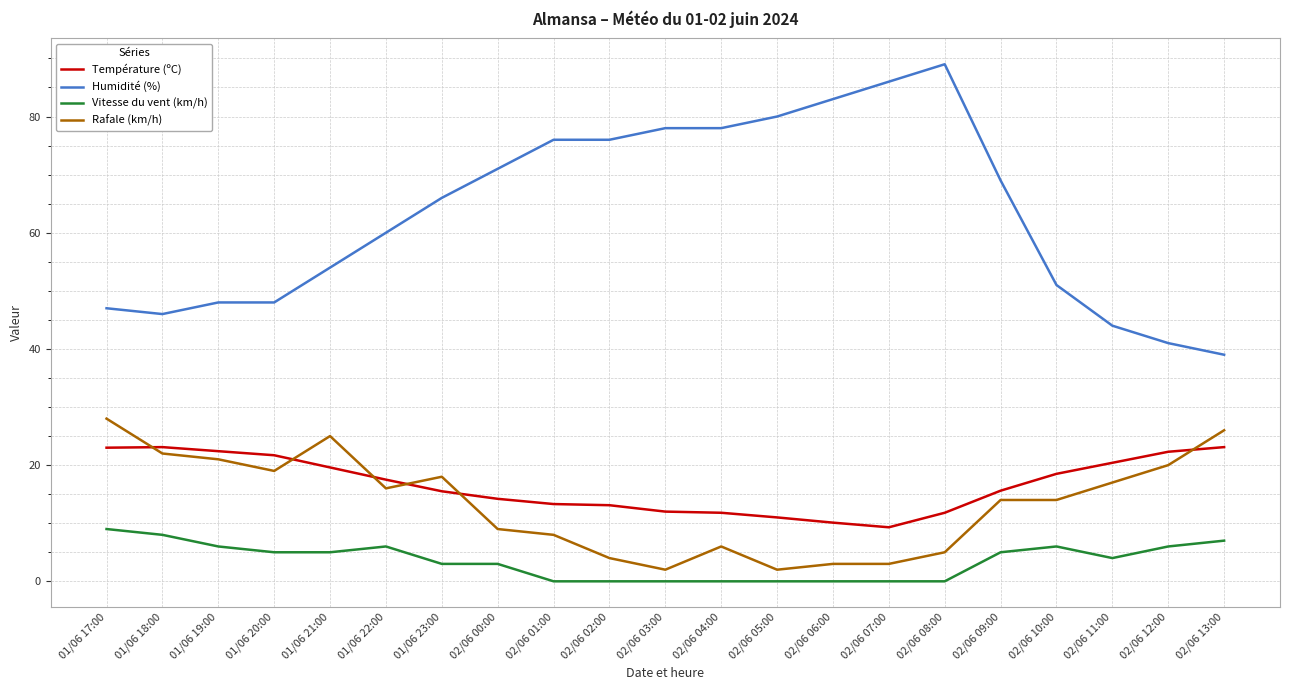

Is the value of Température (ºC) at 01/06 21:00 greater than the value of Humidité (%) at 01/06 18:00?

No